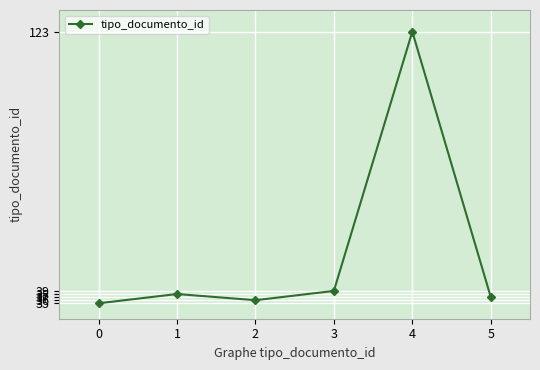

What is the greatest value displayed?

123